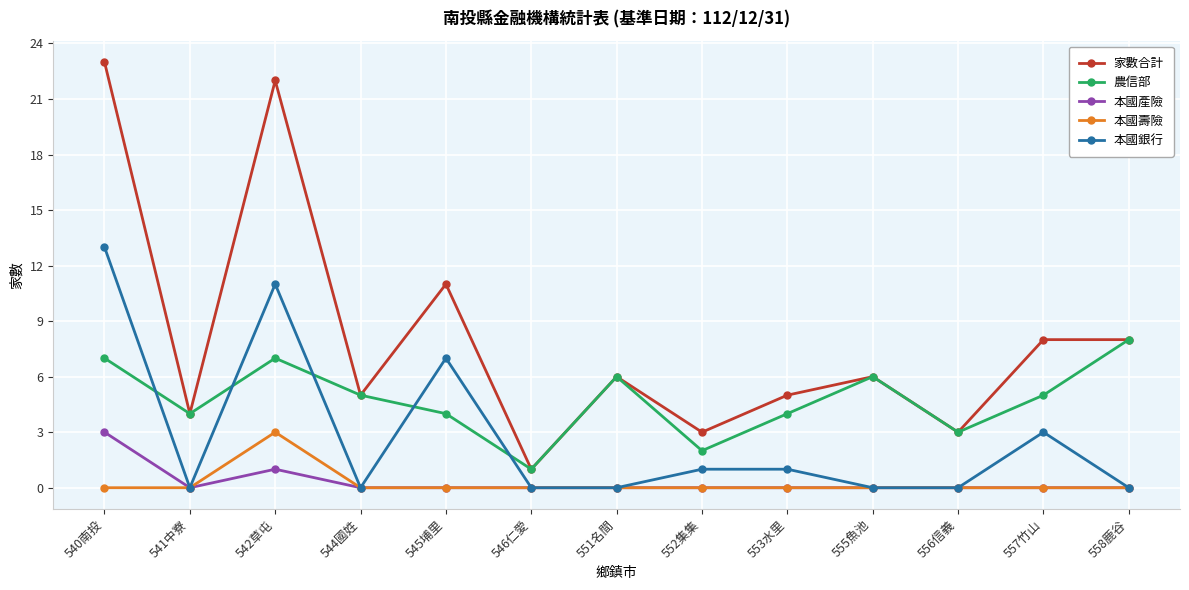

At which category does 本國壽險 reach its first local peak?

542草屯